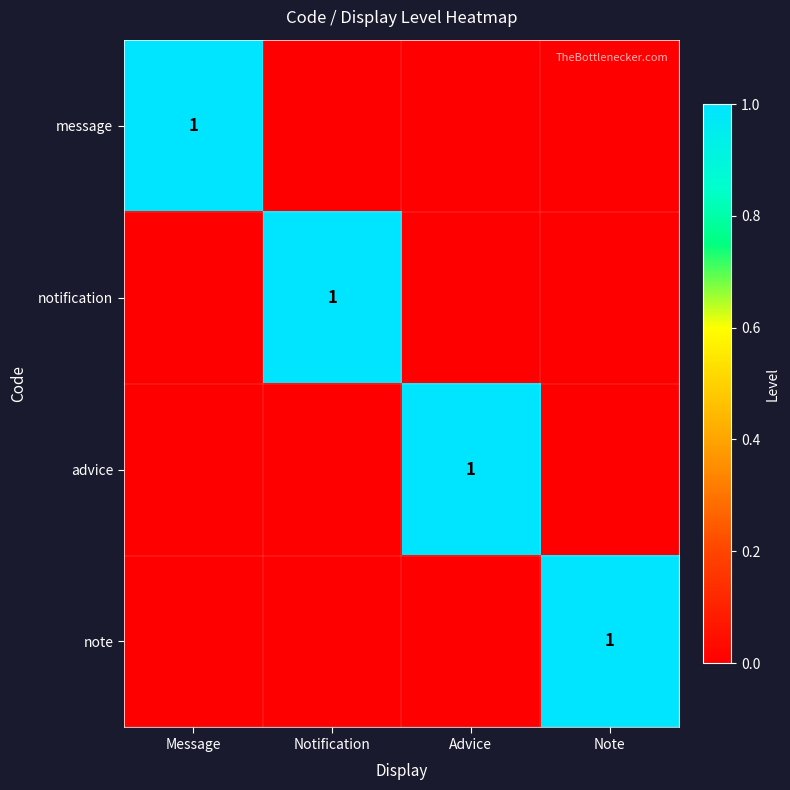

True or false: notification has a value of 1 at Notification.

True